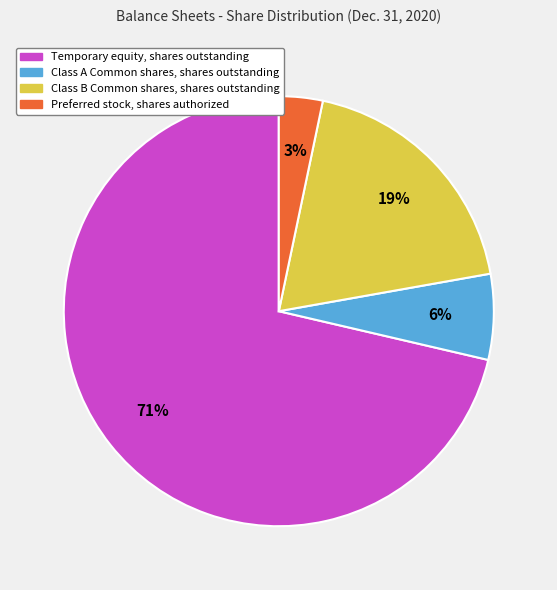

Count the number of slices in the pie.

4